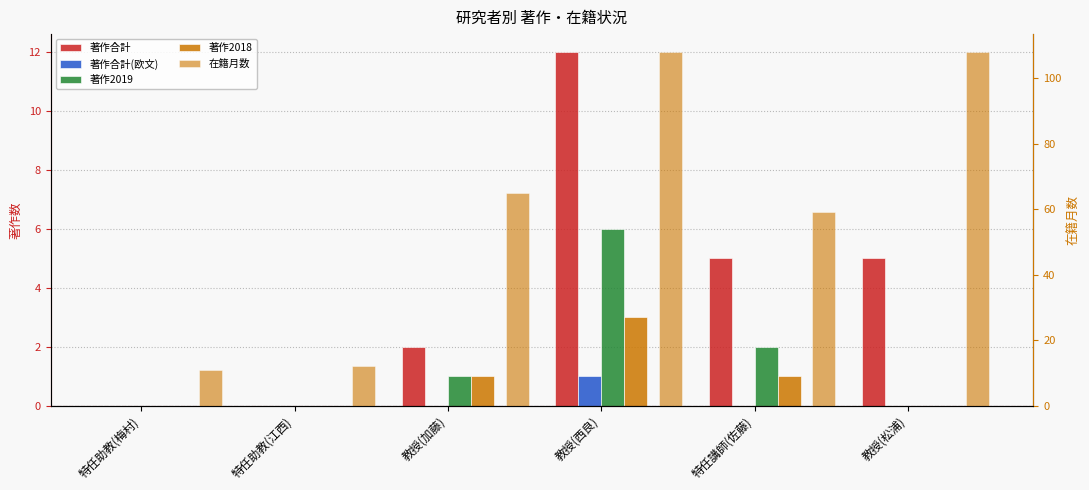

What is the difference between the maximum and second lowest values in the 著作合計 series?

12